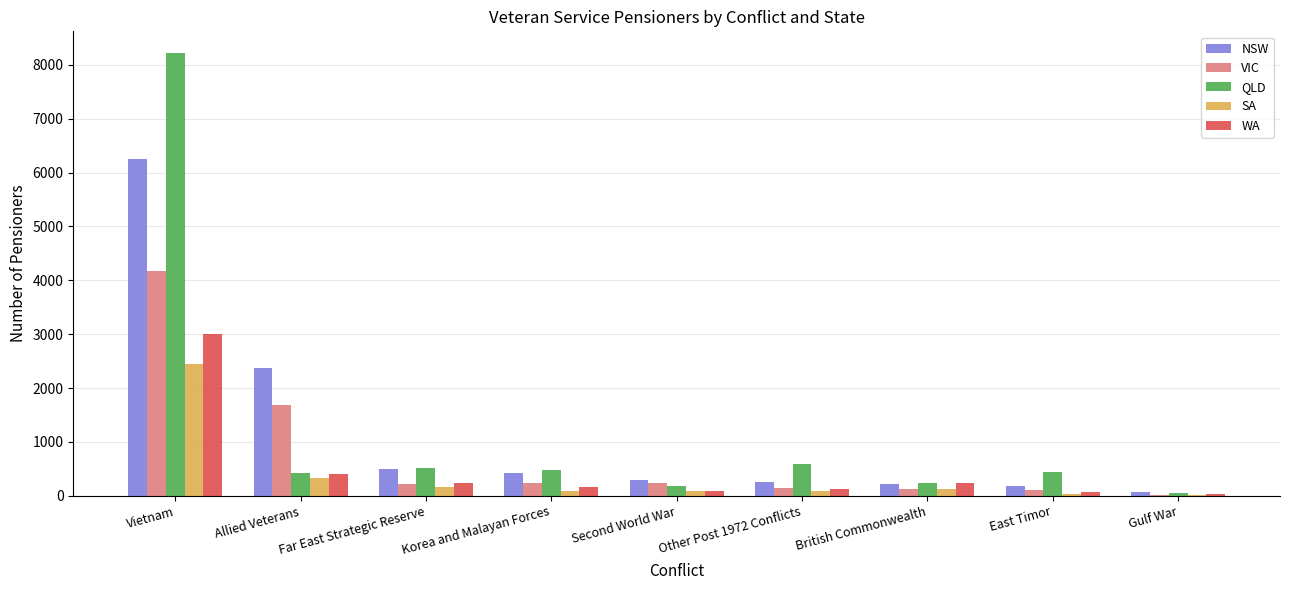

At which label does NSW first exceed 294?

Vietnam